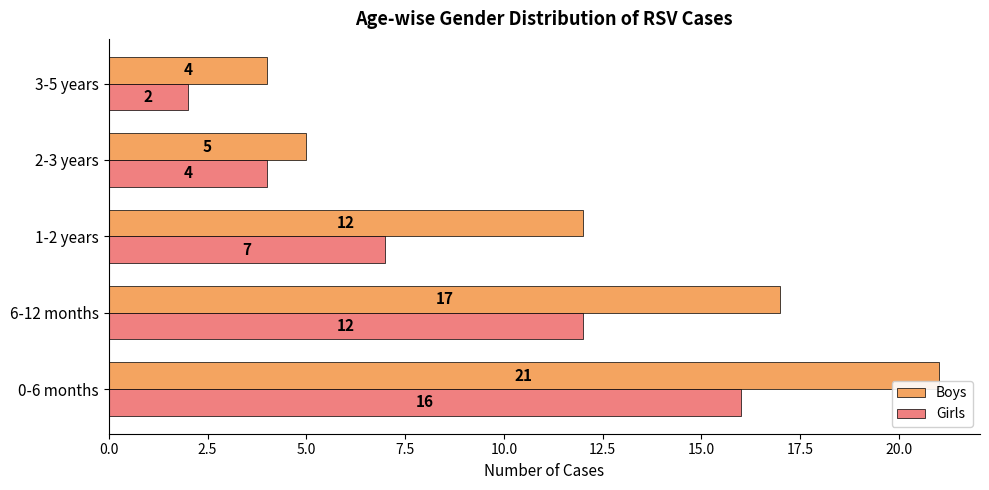

What is the minimum value shown in the chart?

2